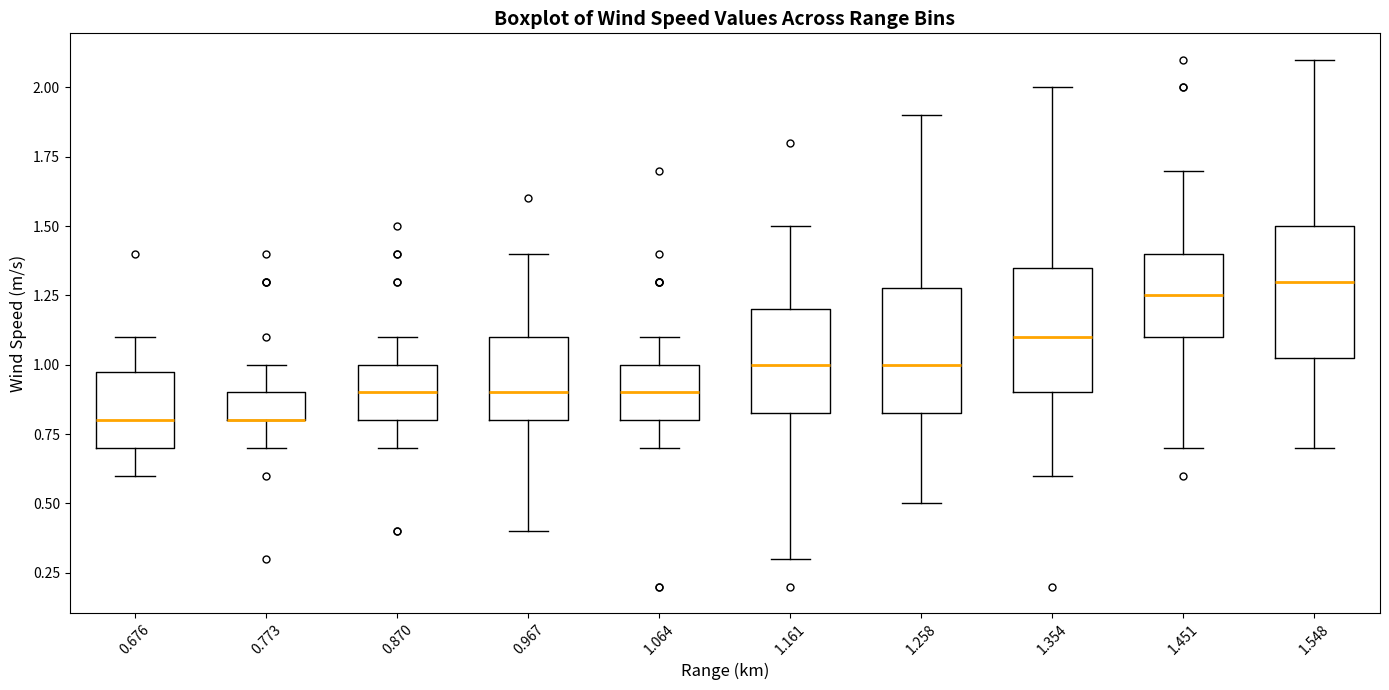

Where is the upper edge of the box at x = 0.676 on the y-axis? The values are not printed on the chart, so give them approximately, as read against the axis.

1.00